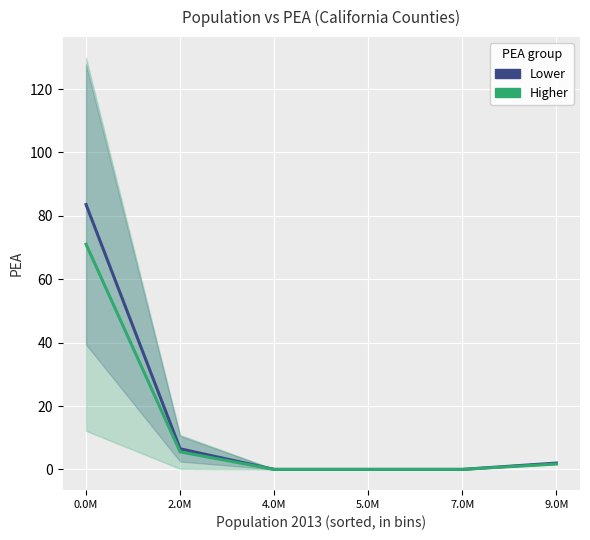

Reading left to right, extract all data points from this chart.

Lower: 83.6	6.5	0.0	0.0	0.0	2.0
Higher: 71.0	5.5	0.0	0.0	0.0	1.7